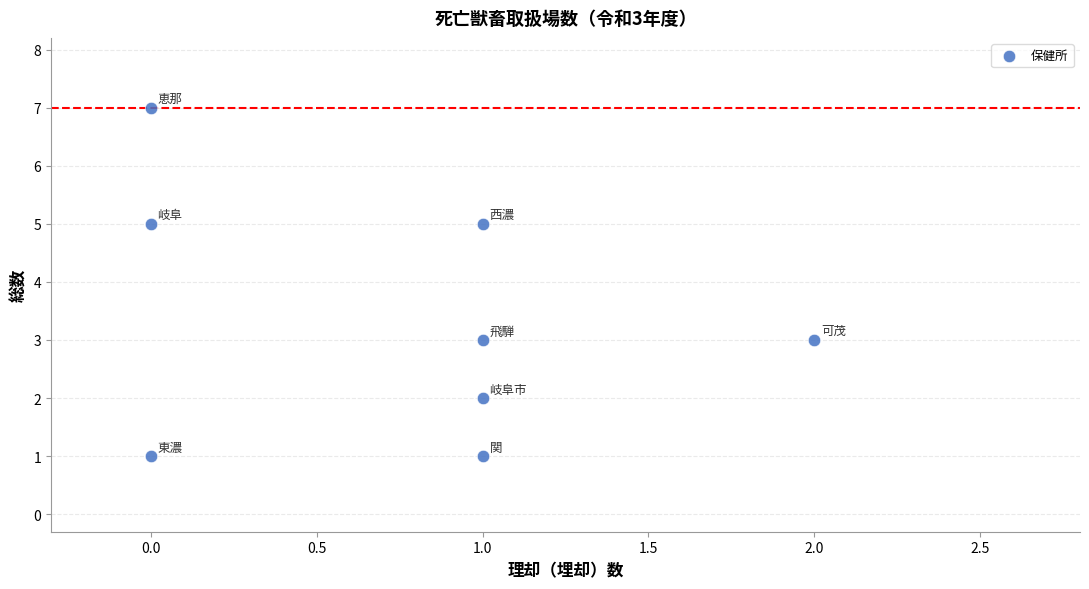

What is the average Y value?

3